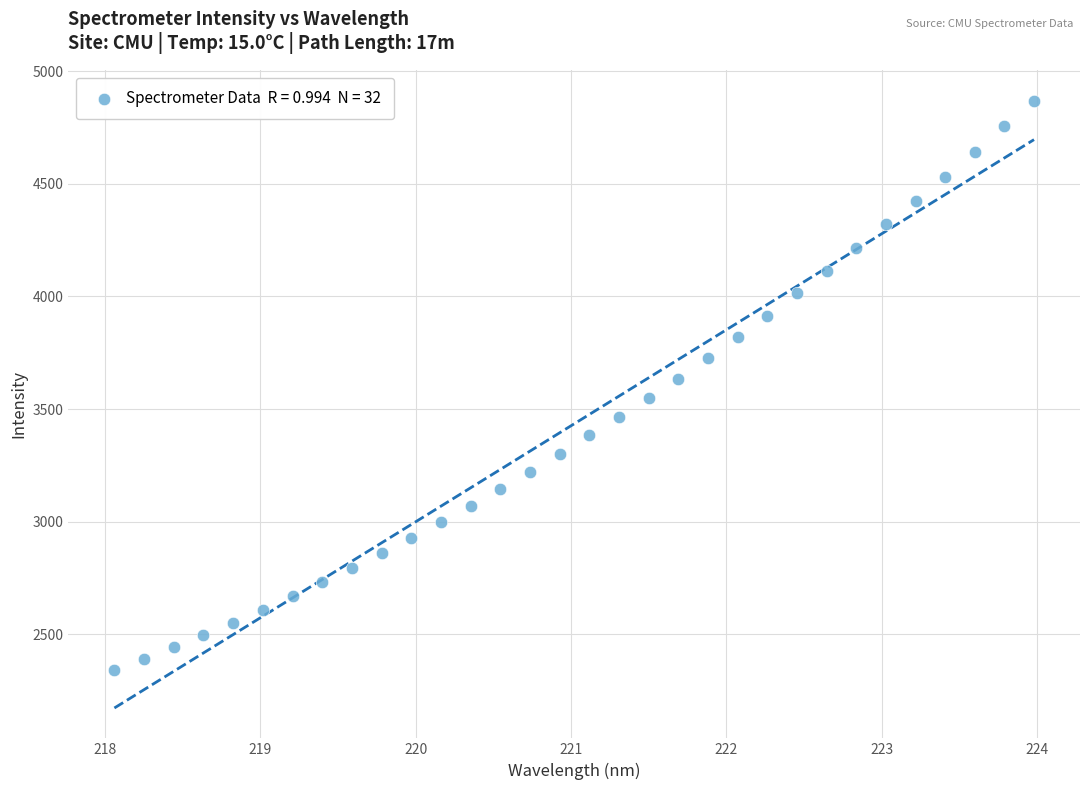

What is the range of X values (max minus min)?

5.9